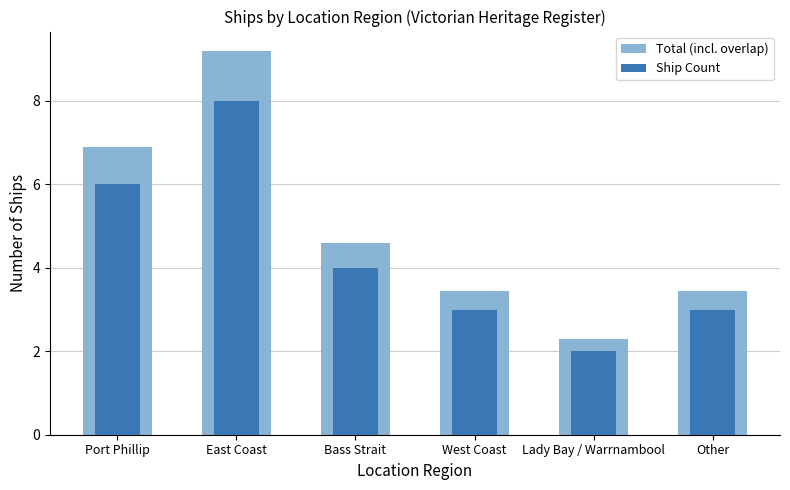

What are all the series names shown in the legend?

Total (incl. overlap), Ship Count